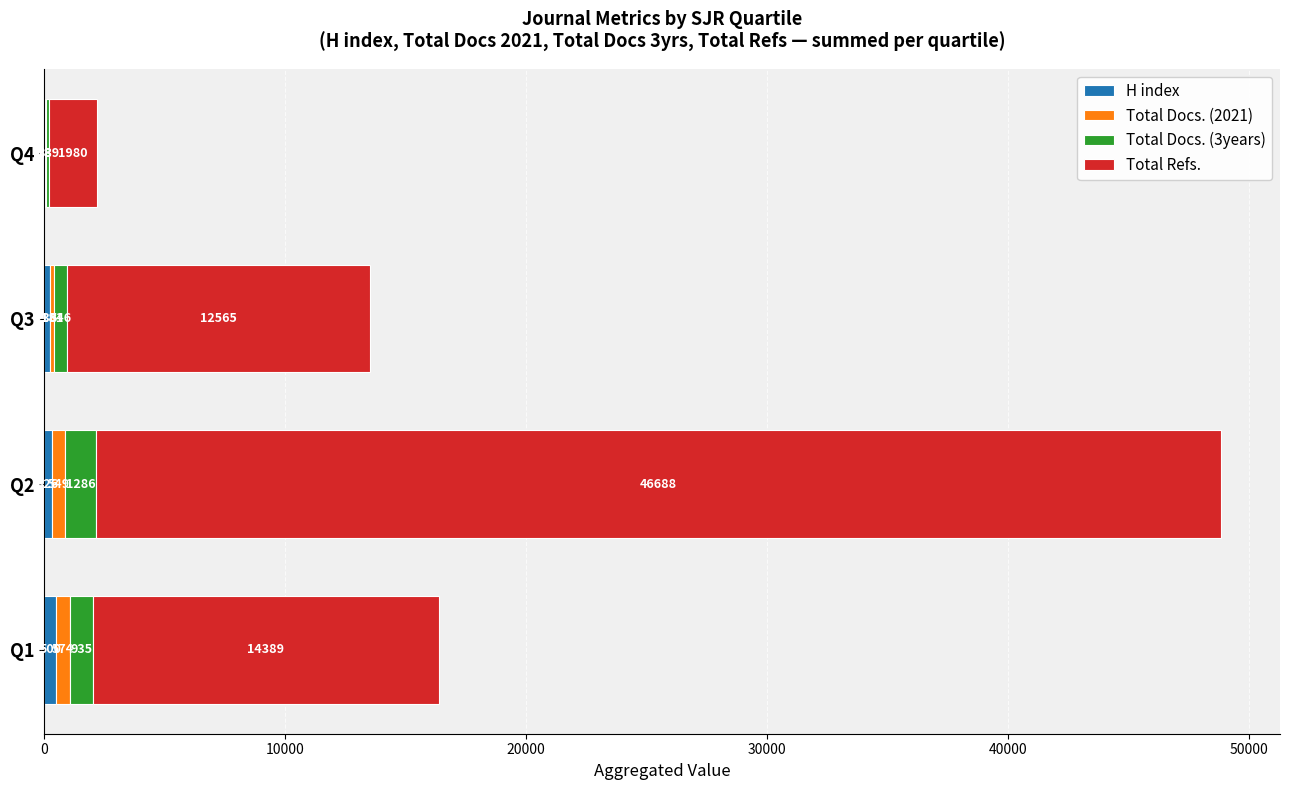

At which category is the sum across all series the highest?

Q2